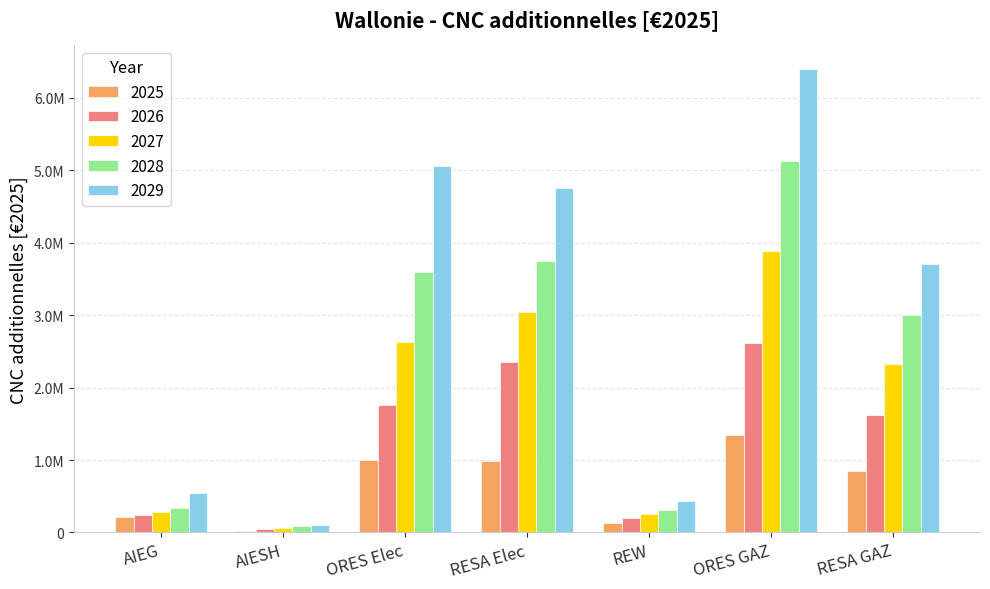

Rank the series by their maximum value, from highest to lowest.

2029, 2028, 2027, 2026, 2025